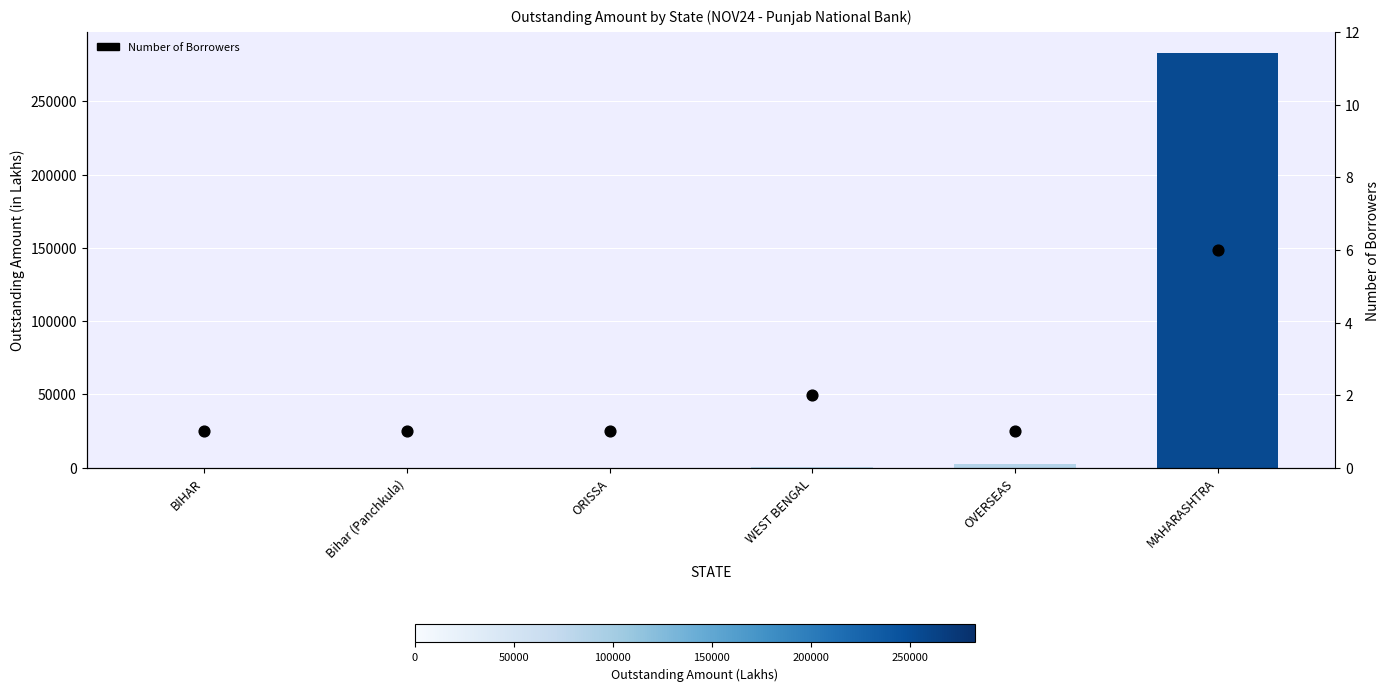

At which category is the sum across all series the highest?

MAHARASHTRA